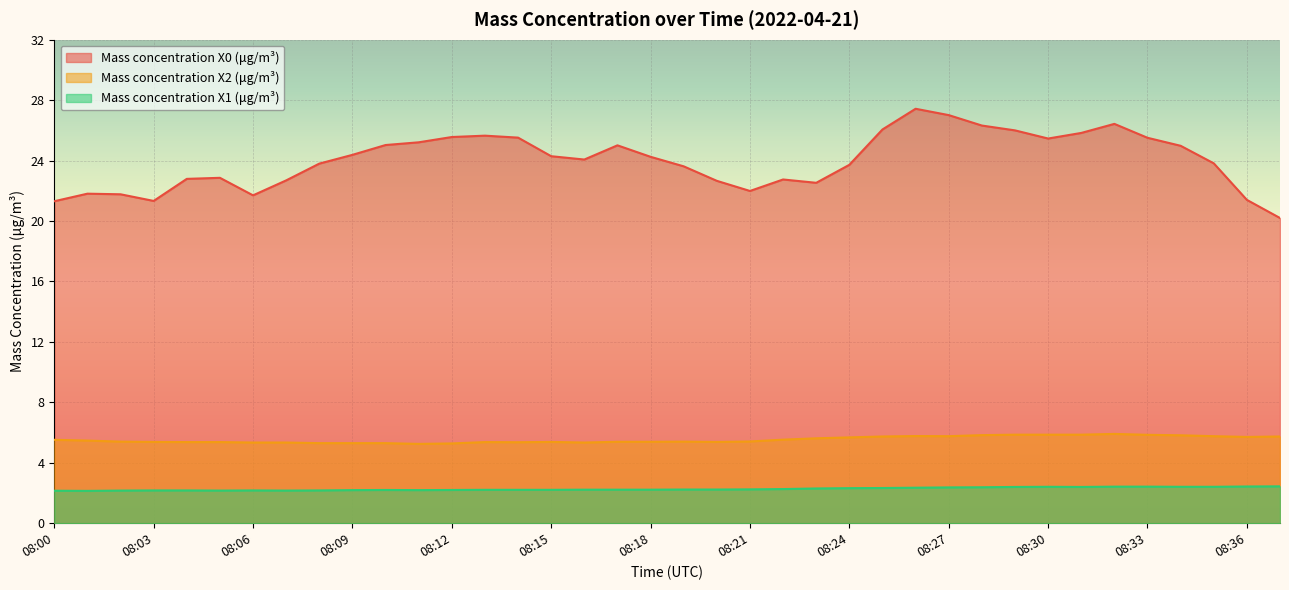

In Mass concentration X2 (μg/m³), how many points are lower than both neighbors (excluding endpoints)?

6